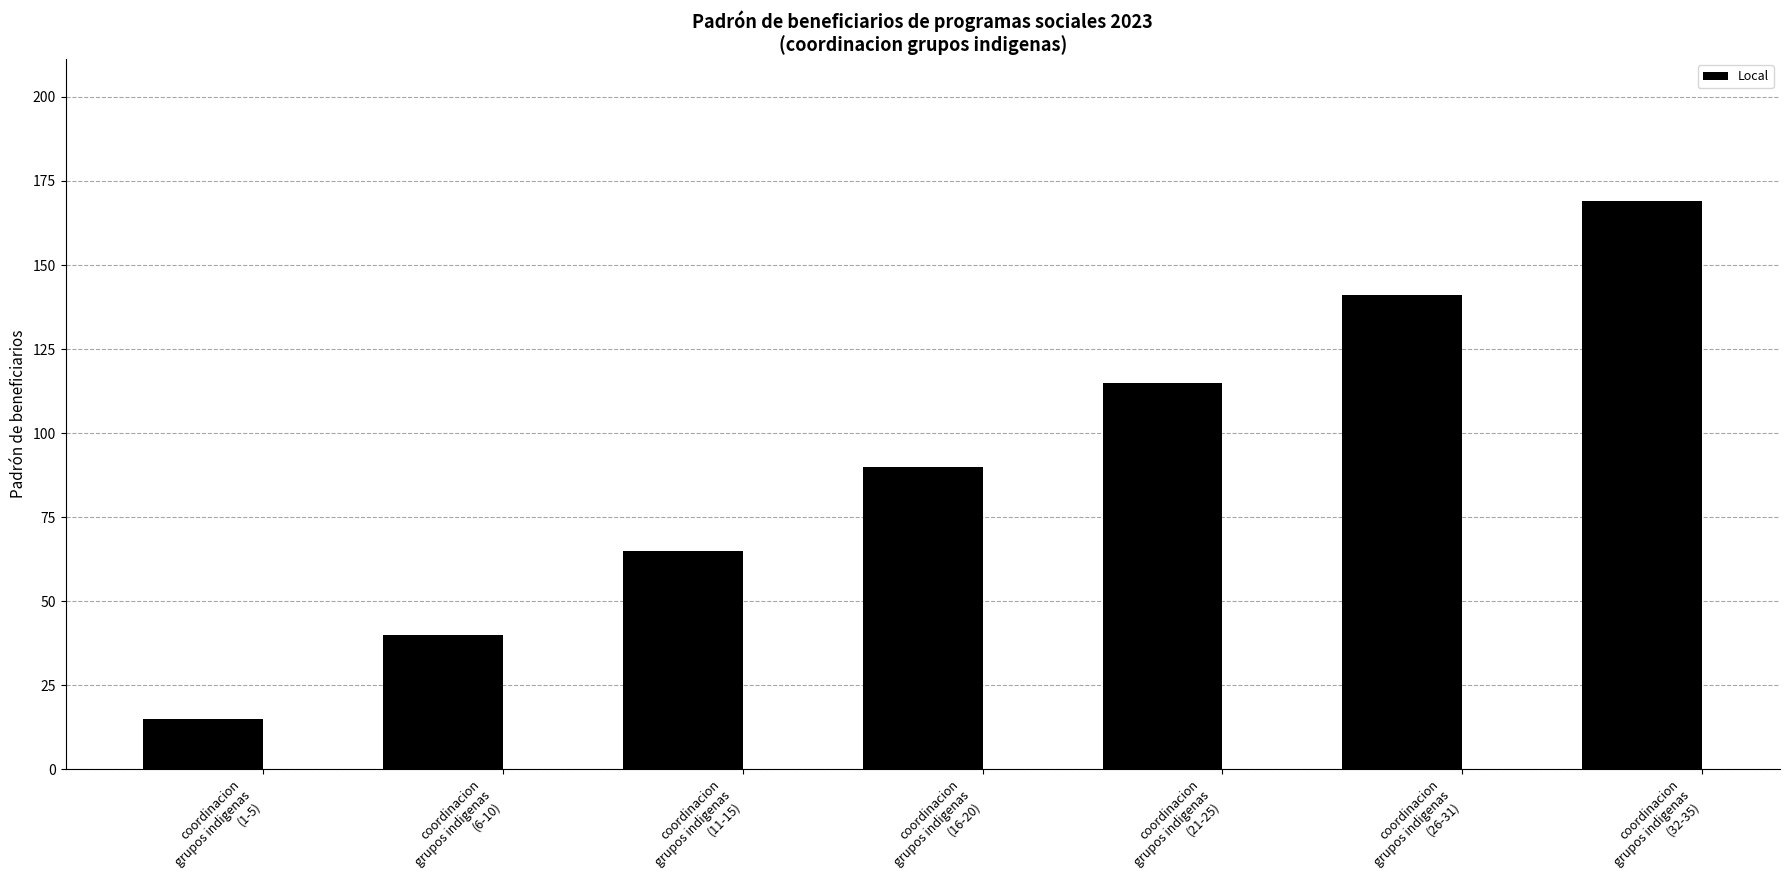

Reading right to left, what are all the values shown in this chart?

coordinacion
grupos indigenas
(32-35)=169	coordinacion
grupos indigenas
(26-31)=141	coordinacion
grupos indigenas
(21-25)=115	coordinacion
grupos indigenas
(16-20)=90	coordinacion
grupos indigenas
(11-15)=65	coordinacion
grupos indigenas
(6-10)=40	coordinacion
grupos indigenas
(1-5)=15